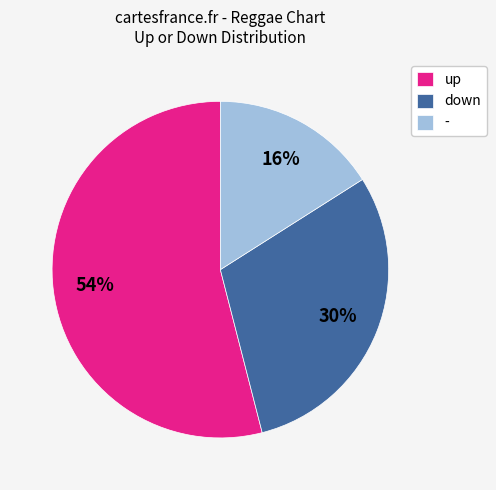

Does up represent more than half of the total?

Yes